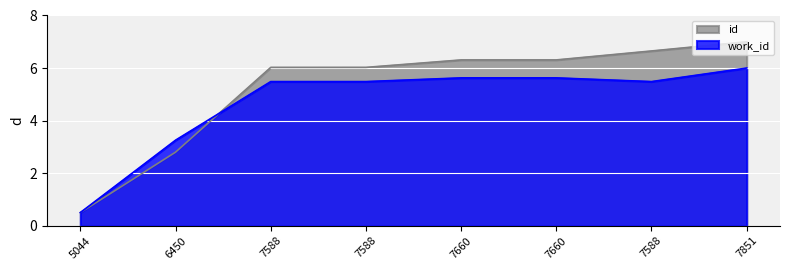

At which category does the chart reach its peak across all series?

7851